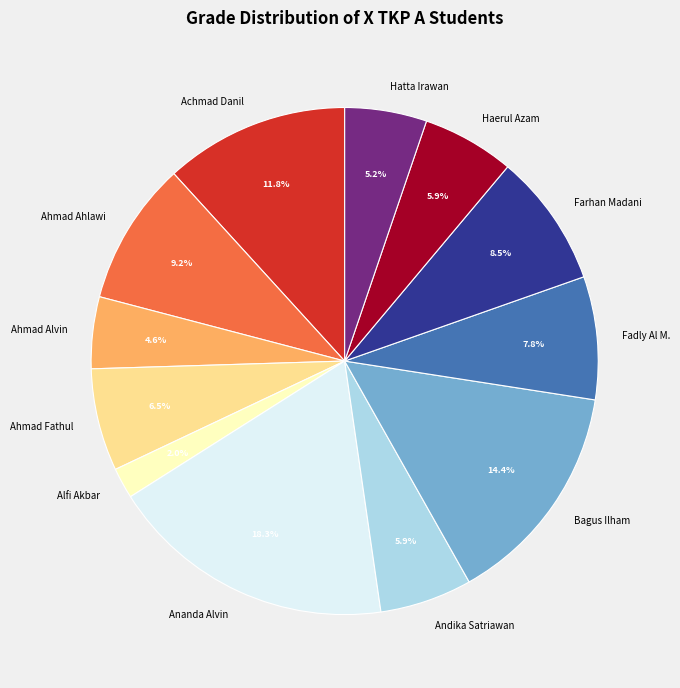

What percentage is the Ananda Alvin slice, to the nearest percent?

18%